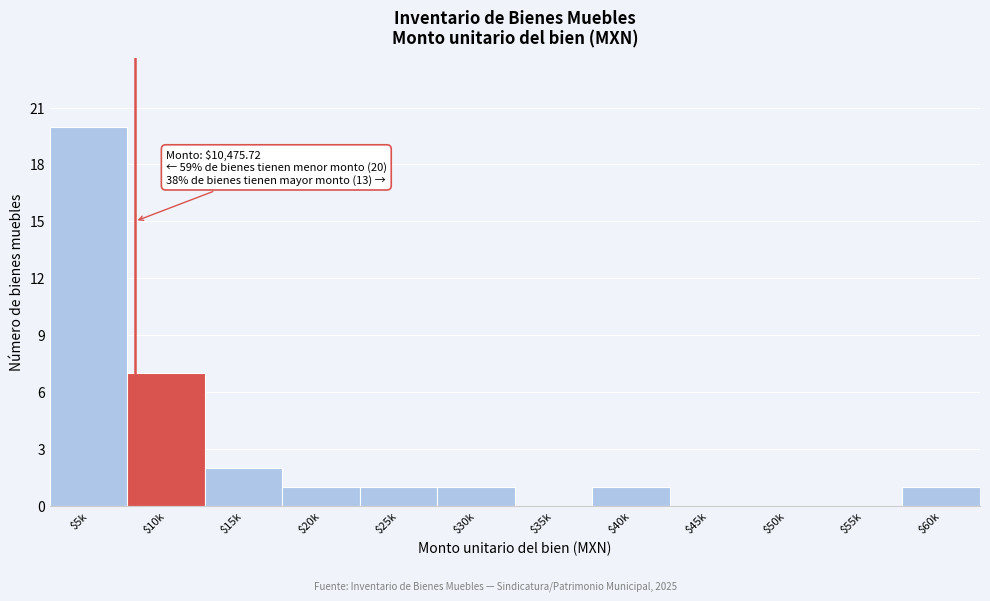

What is the maximum value shown in the chart?

20